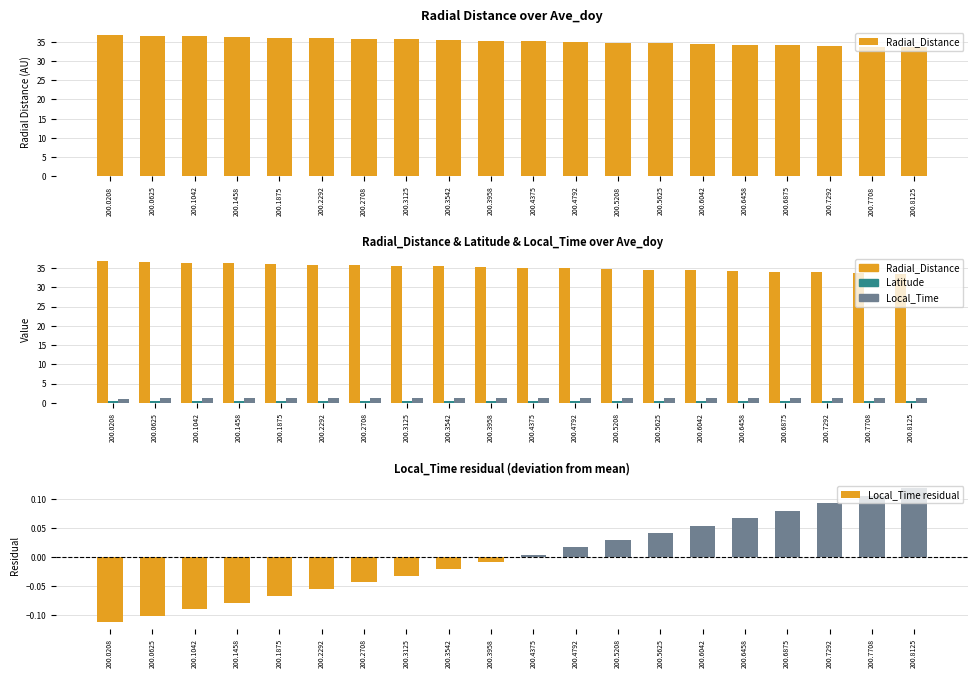

How many values in Local_Time residual are below zero?

10